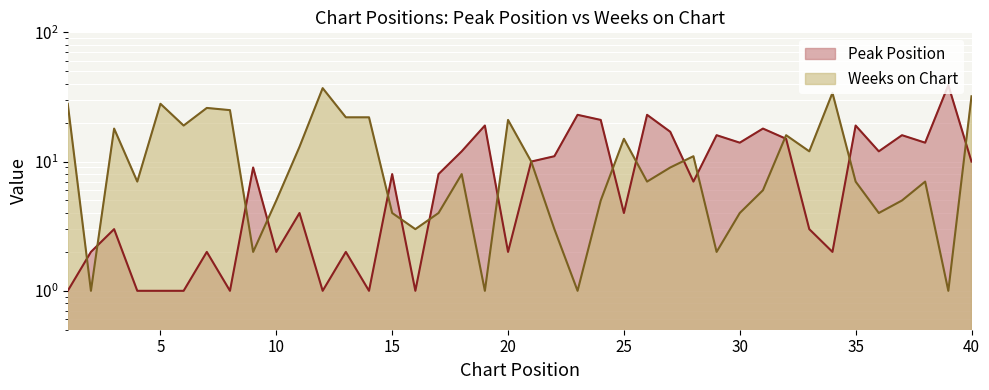

Reading right to left, transcribe all the data shown in this chart.

Peak Position: 40=10	39=39	38=14	37=16	36=12	35=19	34=2	33=3	32=15	31=18	30=14	29=16	28=7	27=17	26=23	25=4	24=21	23=23	22=11	21=10	20=2	19=19	18=12	17=8	16=1	15=8	14=1	13=2	12=1	11=4	10=2	9=9	8=1	7=2	6=1	5=1	4=1	3=3	2=2	1=1
Weeks on Chart: 40=32	39=1	38=7	37=5	36=4	35=7	34=34	33=12	32=16	31=6	30=4	29=2	28=11	27=9	26=7	25=15	24=5	23=1	22=3	21=10	20=21	19=1	18=8	17=4	16=3	15=4	14=22	13=22	12=37	11=13	10=5	9=2	8=25	7=26	6=19	5=28	4=7	3=18	2=1	1=28